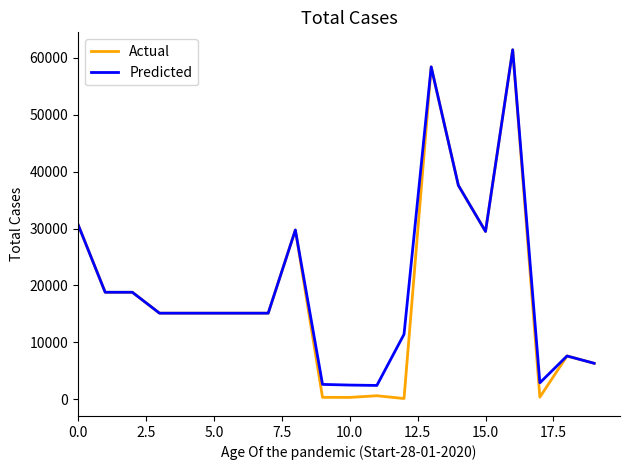

What is the lowest value of the Predicted series?

2414.8